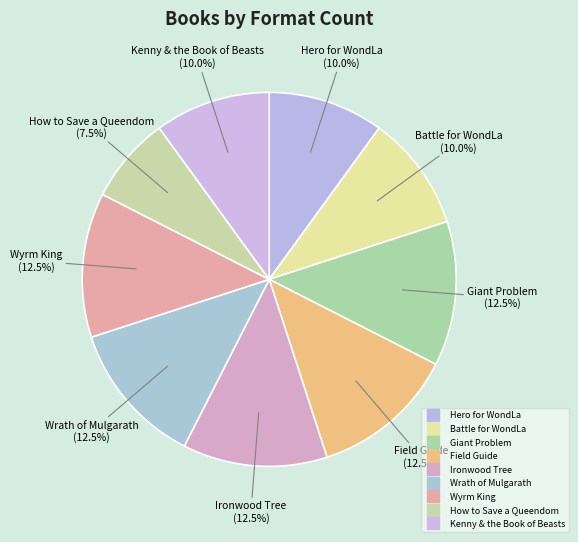

To the nearest percent, what portion does Wrath of Mulgarath represent?

12%